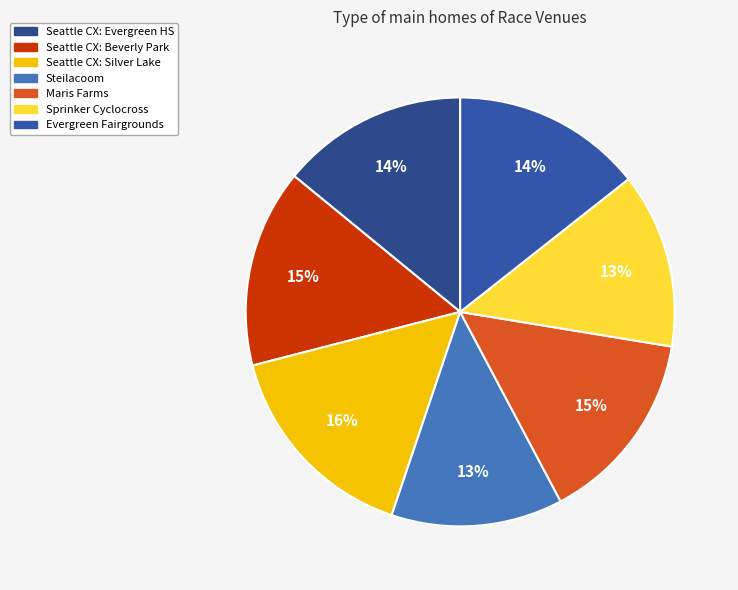

The Sprinker Cyclocross slice represents 13% of the pie. True or false?

True